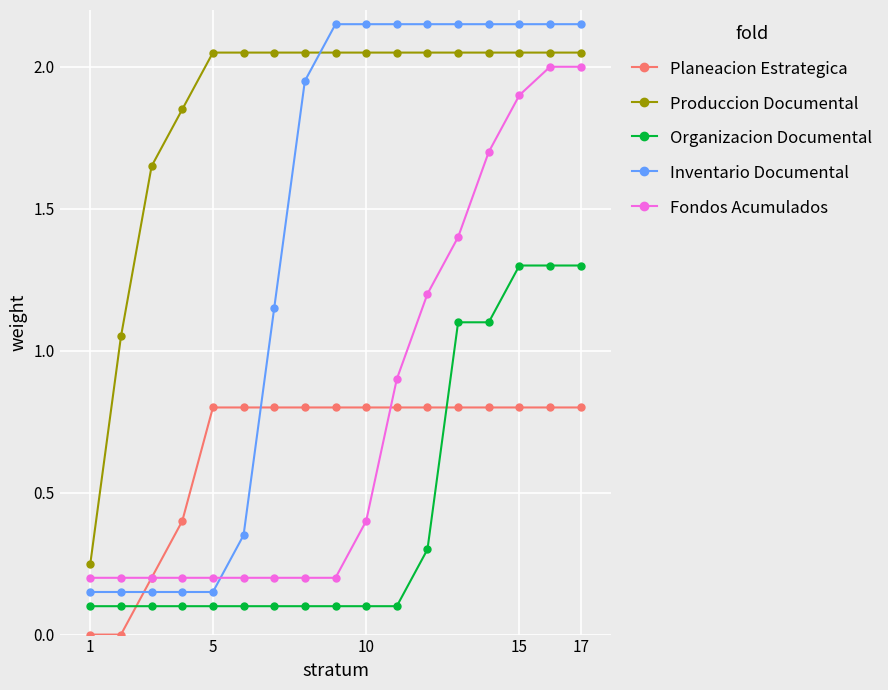

What is the highest value of the Planeacion Estrategica series?

0.8